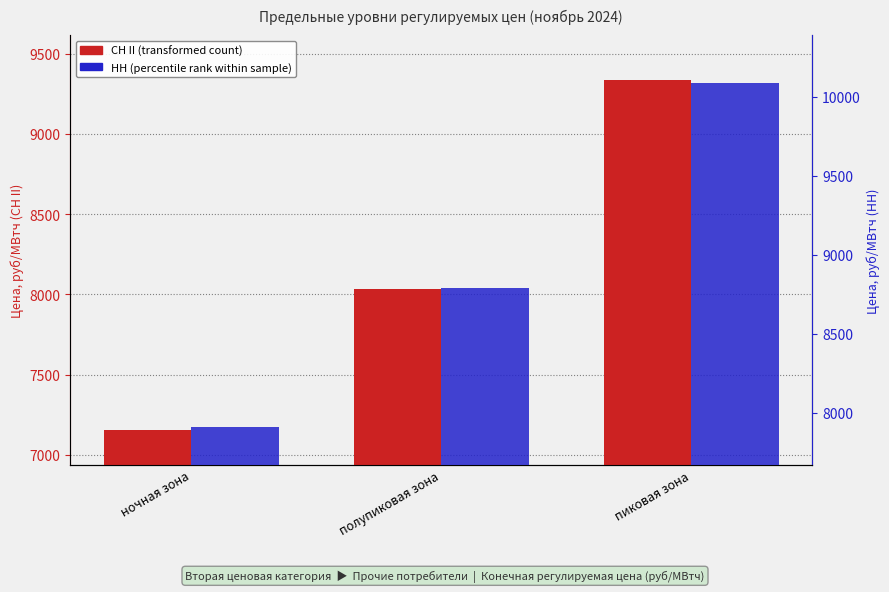

Reading left to right, what are all the values shown in this chart?

СН II: ночная зона=7152.2	полупиковая зона=8034.8	пиковая зона=9335.0
НН: ночная зона=7906.7	полупиковая зона=8789.3	пиковая зона=10089.5